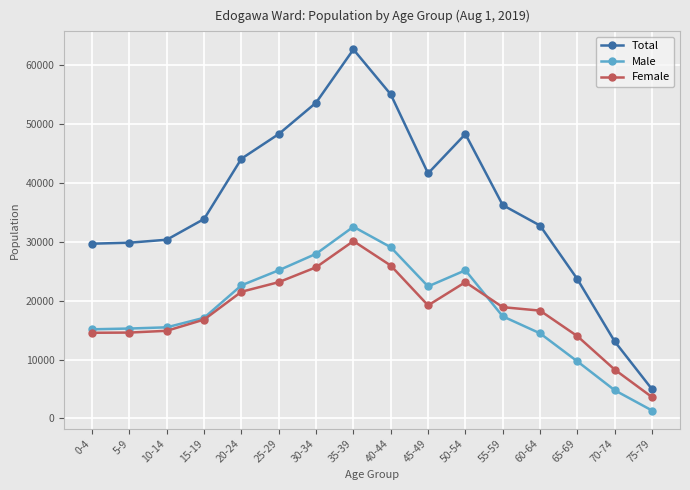

How many values in the Female series are below 18899?

8